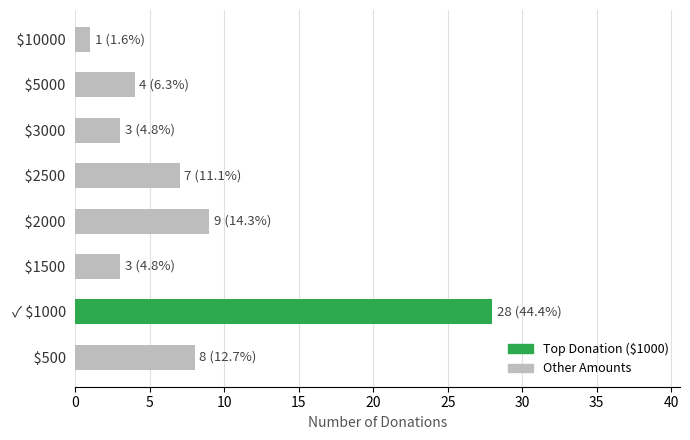

At which category does the chart reach its peak across all series?

✓ $1000